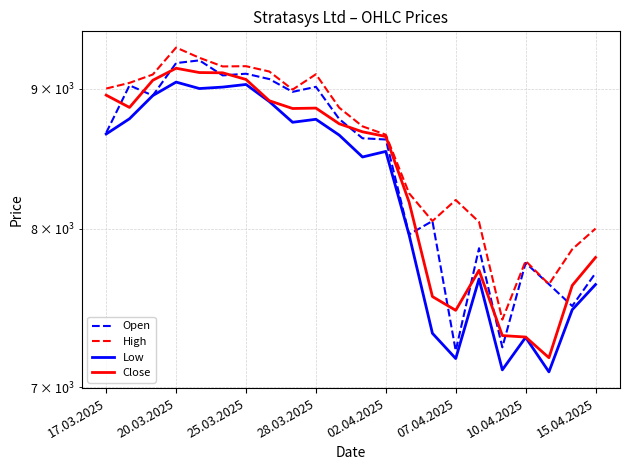

What is the sum of all Open values?

185331